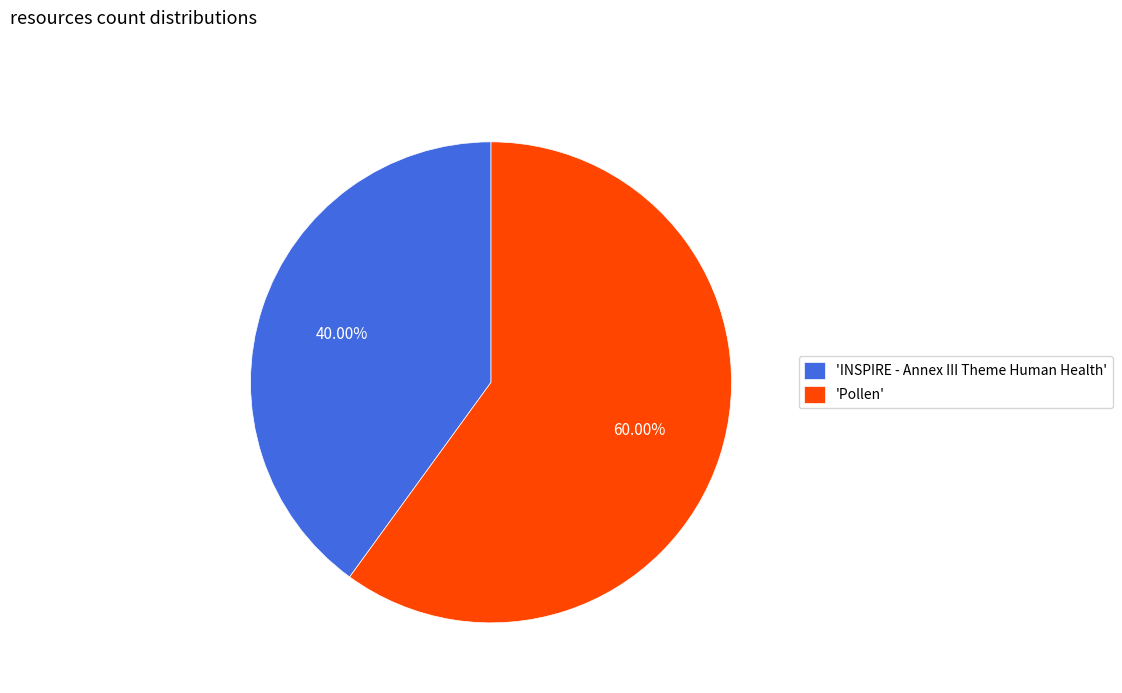

What is the largest slice in the pie chart?

'Pollen'